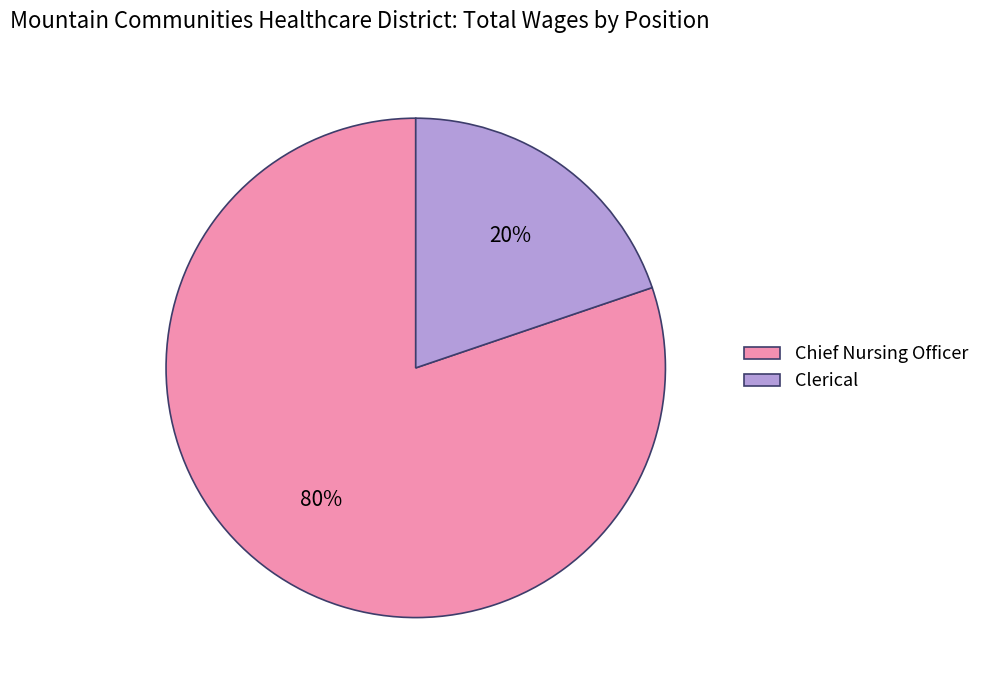

Rank the categories by value from lowest to highest.

Clerical, Chief Nursing Officer